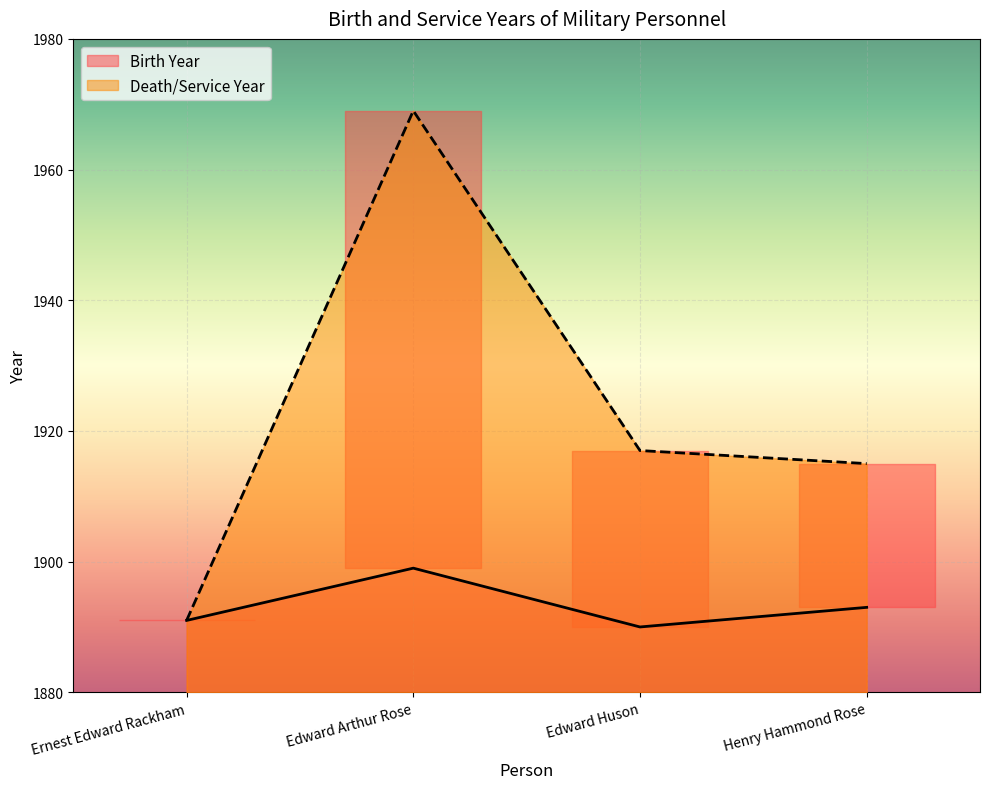

Count the number of data series in this chart.

2